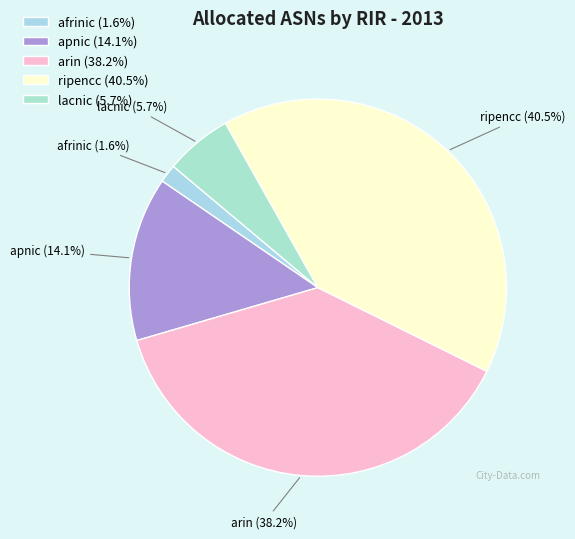

To the nearest percent, what portion does lacnic represent?

6%